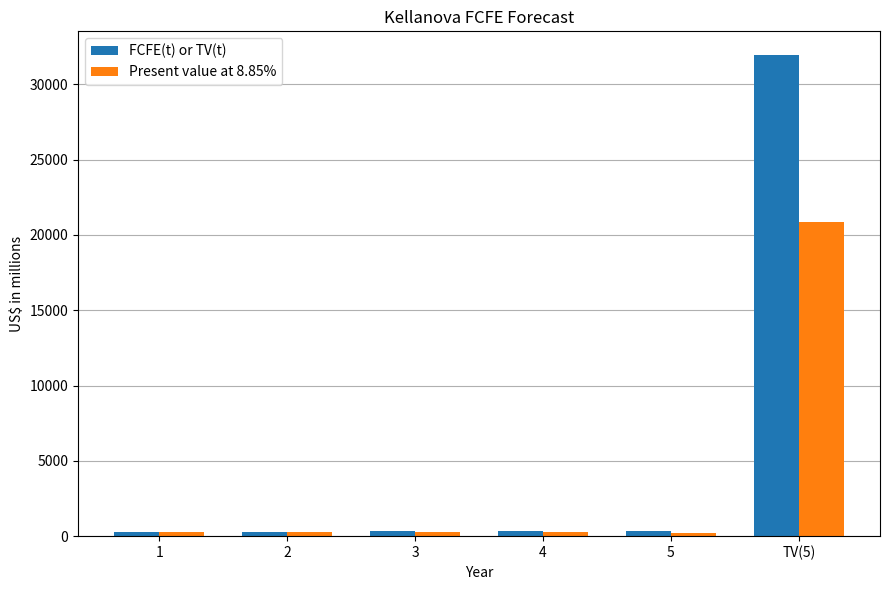

At which category is the sum across all series the highest?

TV(5)